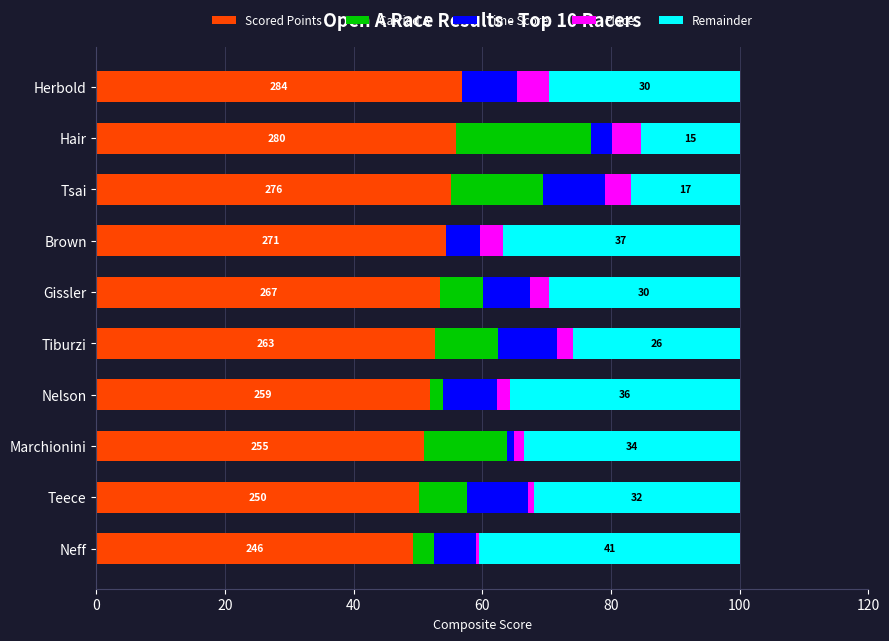

What value does the Scored Points series have at Brown?

54.3